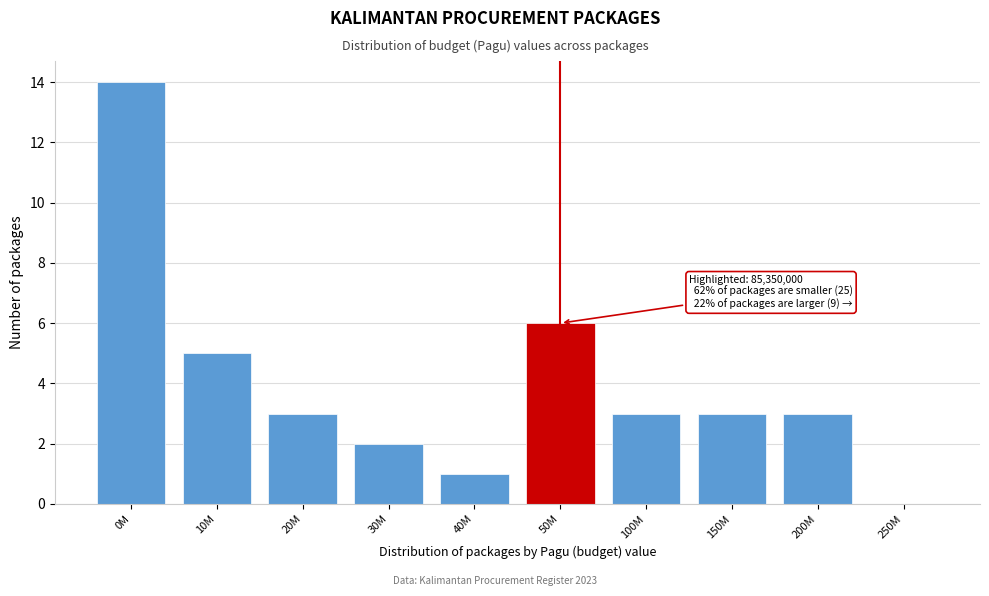

Reading left to right, extract all data points from this chart.

0M=14	10M=5	20M=3	30M=2	40M=1	50M=6	100M=3	150M=3	200M=3	250M=0